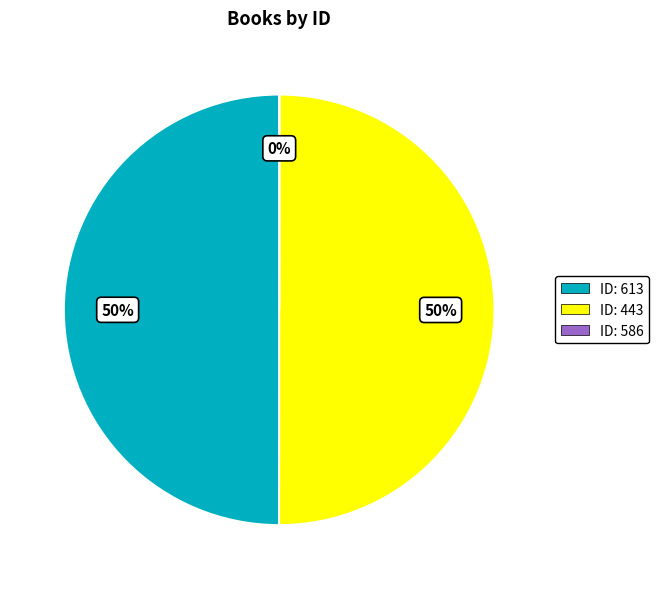

To the nearest percent, what is the difference between the largest and smallest slice percentages?

50%